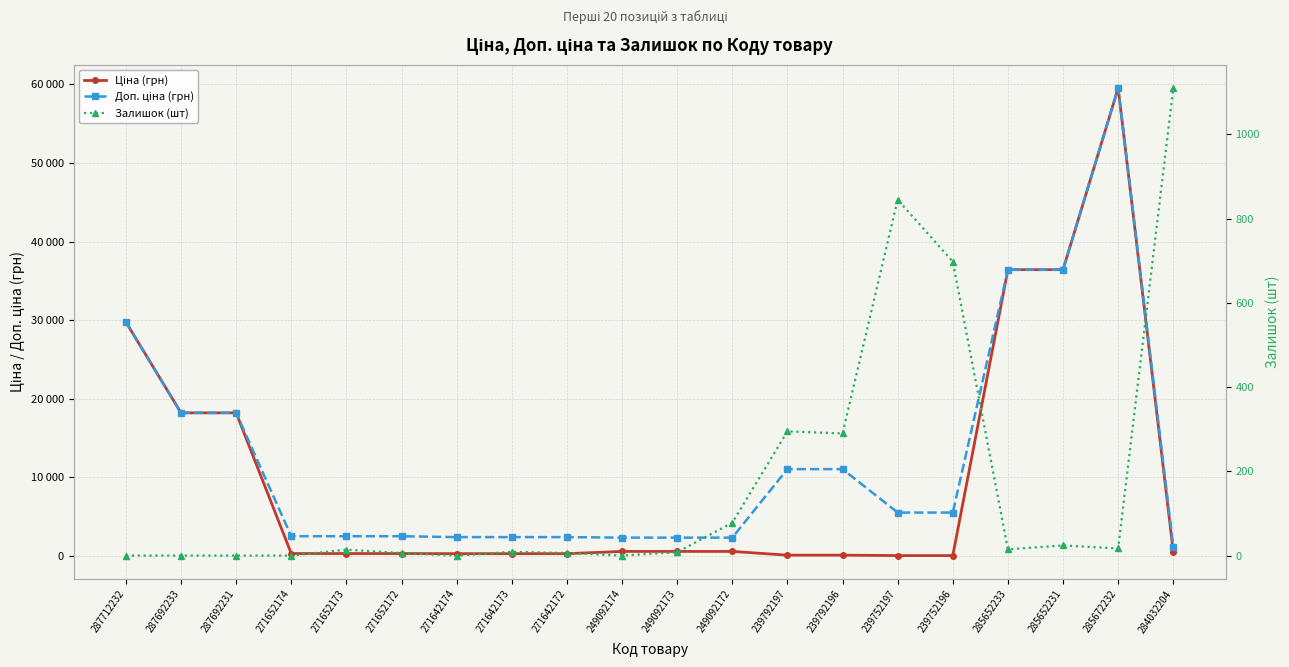

How many lines are shown in the chart?

3